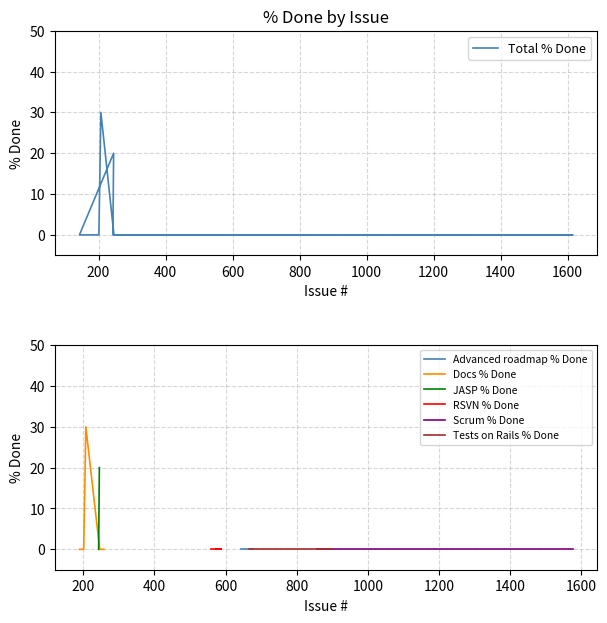

List the labels in order of value, largest first.

207, 245, 677, 573, 1615, 643, 258, 246, 201, 198, 189, 143, 243, 1140, 553, 686, 586, 569, 568, 558, 560, 1576, 1547, 1518, 1278, 856, 857, 898, 897, 692, 689, 688, 687, 668, 666